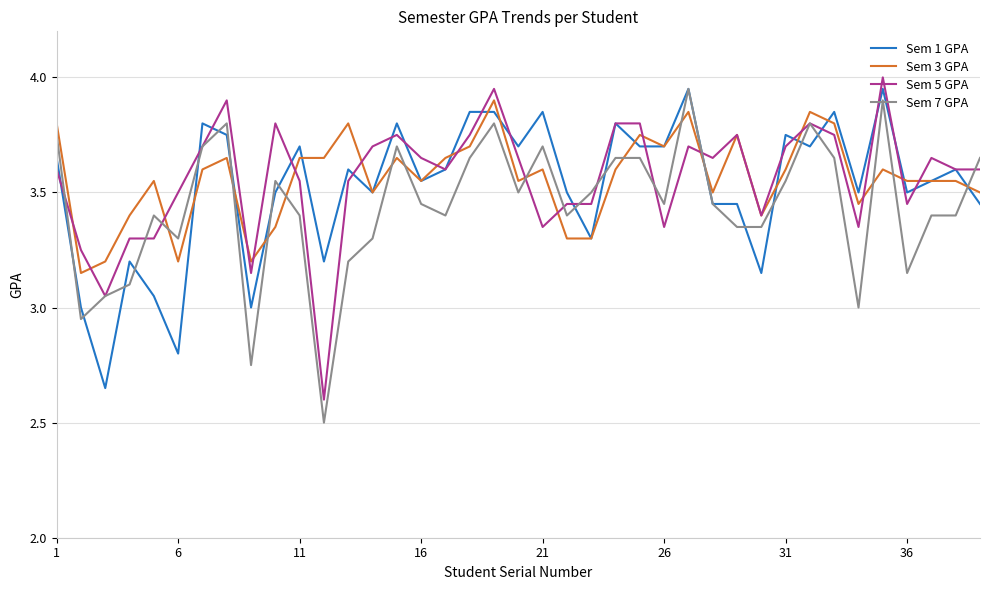

After their last crossing, which series has the higher values: Sem 3 GPA or Sem 7 GPA?

Sem 7 GPA